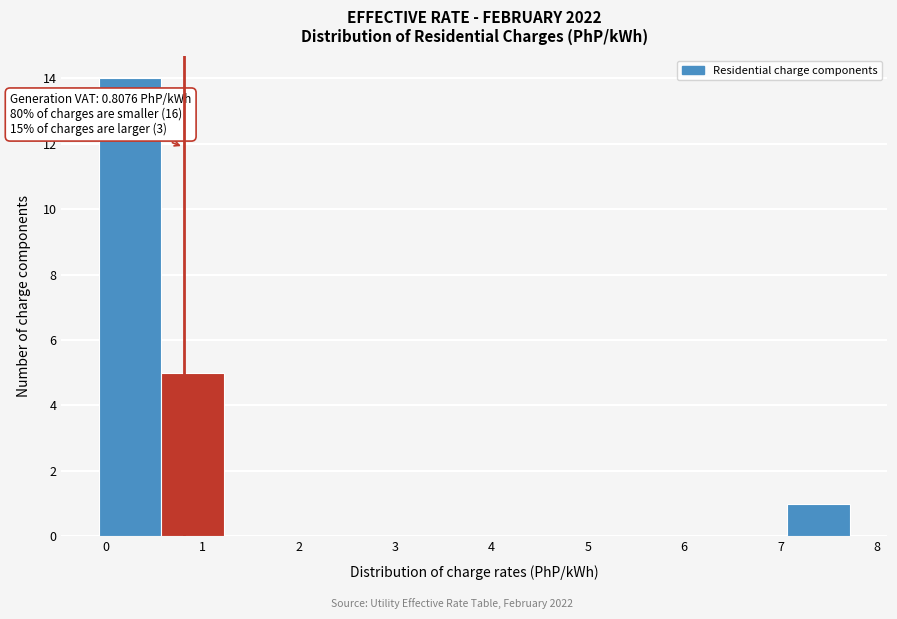

Which range on the x-axis has the tallest bar?

-0.1 to 0.6